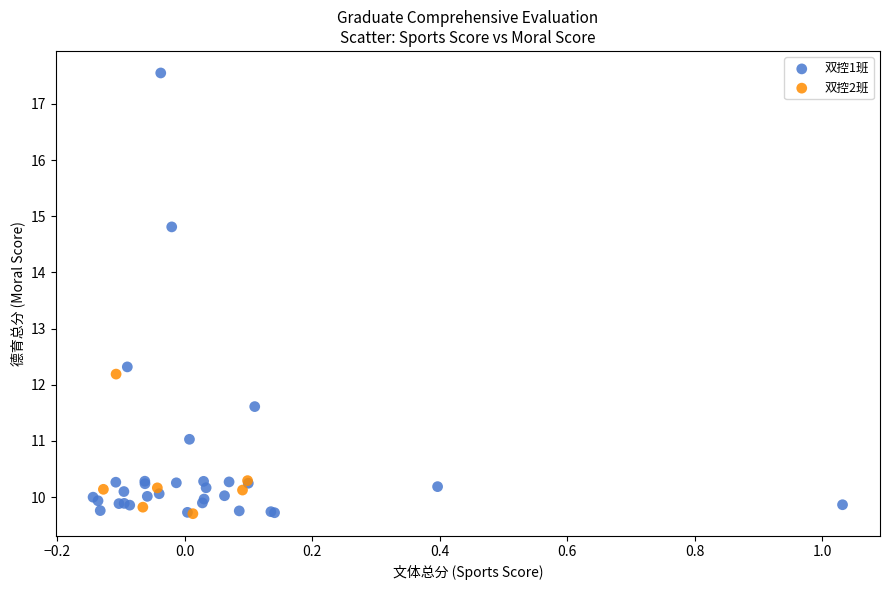

Which series reaches the maximum Y coordinate?

双控1班